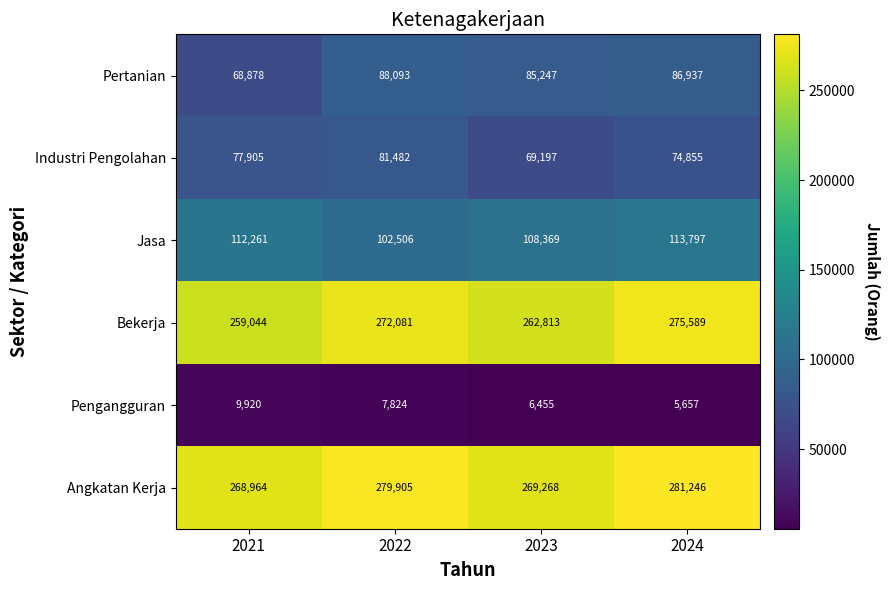

What value does the Industri Pengolahan series have at 2024, to the nearest 50?

74850